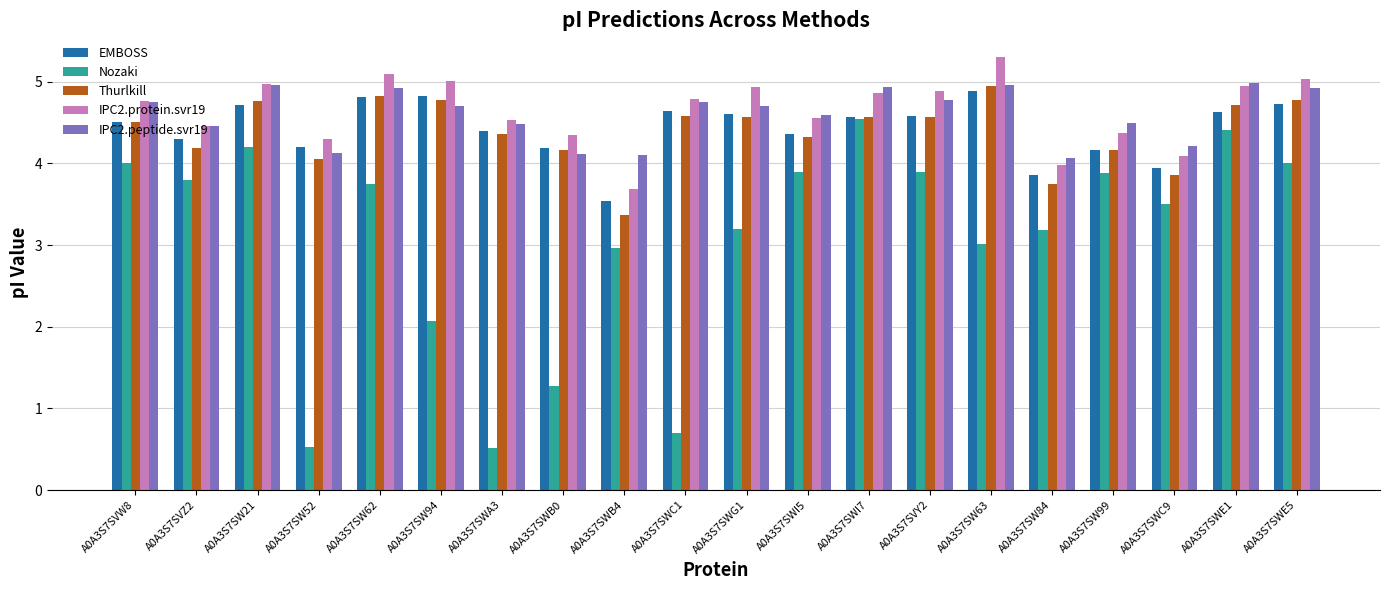

What is the sum of all Thurlkill values?

87.8